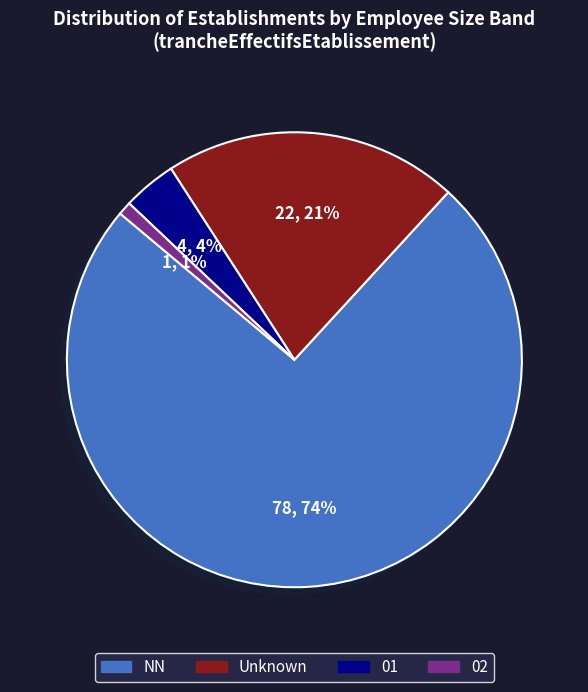

How many segments does this pie chart have?

4